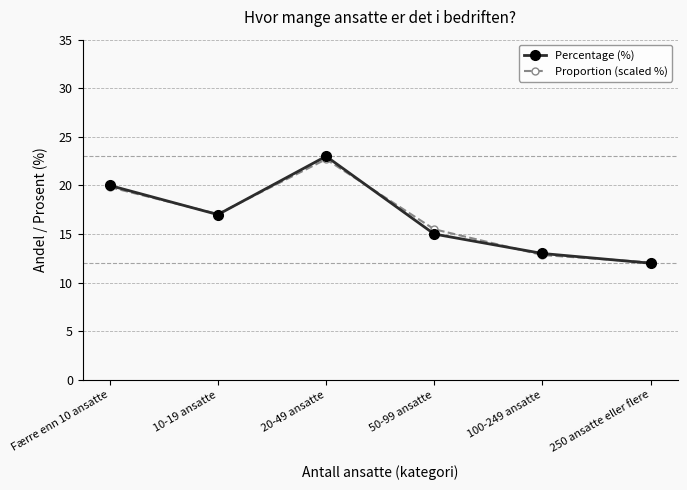

What are all the series names shown in the legend?

Percentage (%), Proportion (scaled %)